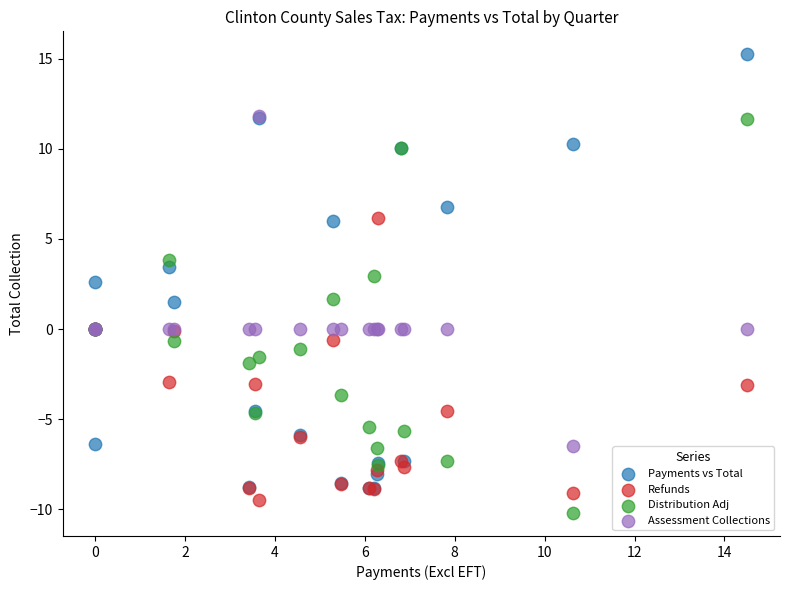

Which series contains the lowest Y value?

Distribution Adj